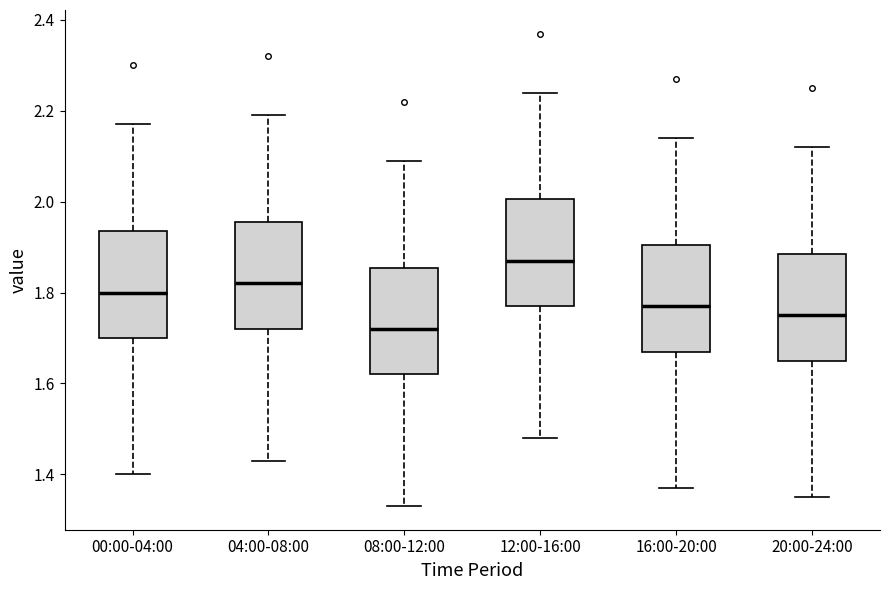

Reading left to right, transcribe this box plot: for each box, give where its median line is, the range the box spans, and where its two whiskers end, as read against the y-axis. The values are not printed on the chart, so give them approximately, as read against the axis.

00:00-04:00: median 1.80, box 1.70 to 1.94, whiskers 1.40 to 2.18
04:00-08:00: median 1.82, box 1.72 to 1.96, whiskers 1.44 to 2.20
08:00-12:00: median 1.72, box 1.62 to 1.86, whiskers 1.34 to 2.10
12:00-16:00: median 1.88, box 1.78 to 2.00, whiskers 1.48 to 2.24
16:00-20:00: median 1.78, box 1.68 to 1.90, whiskers 1.38 to 2.14
20:00-24:00: median 1.76, box 1.66 to 1.88, whiskers 1.36 to 2.12